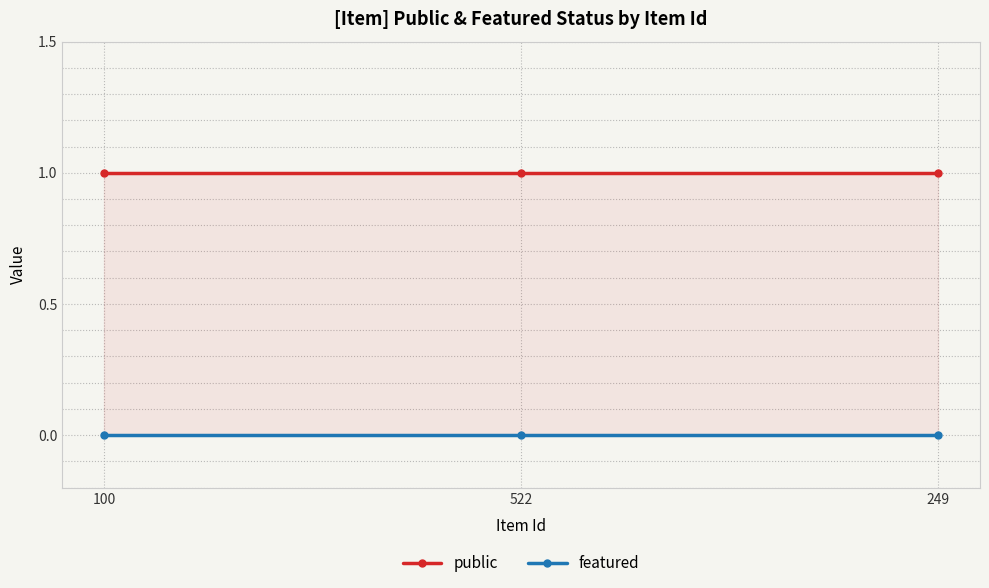

Between 100 and 522, which series saw the biggest shift?

public